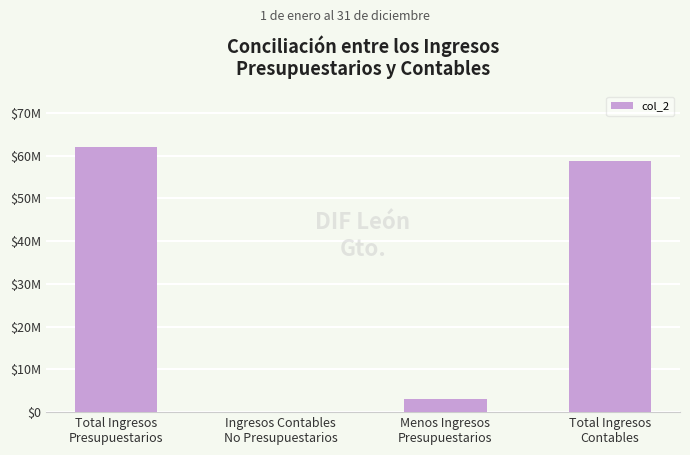

What is the label of the 2nd bar from the left?

Ingresos Contables
No Presupuestarios